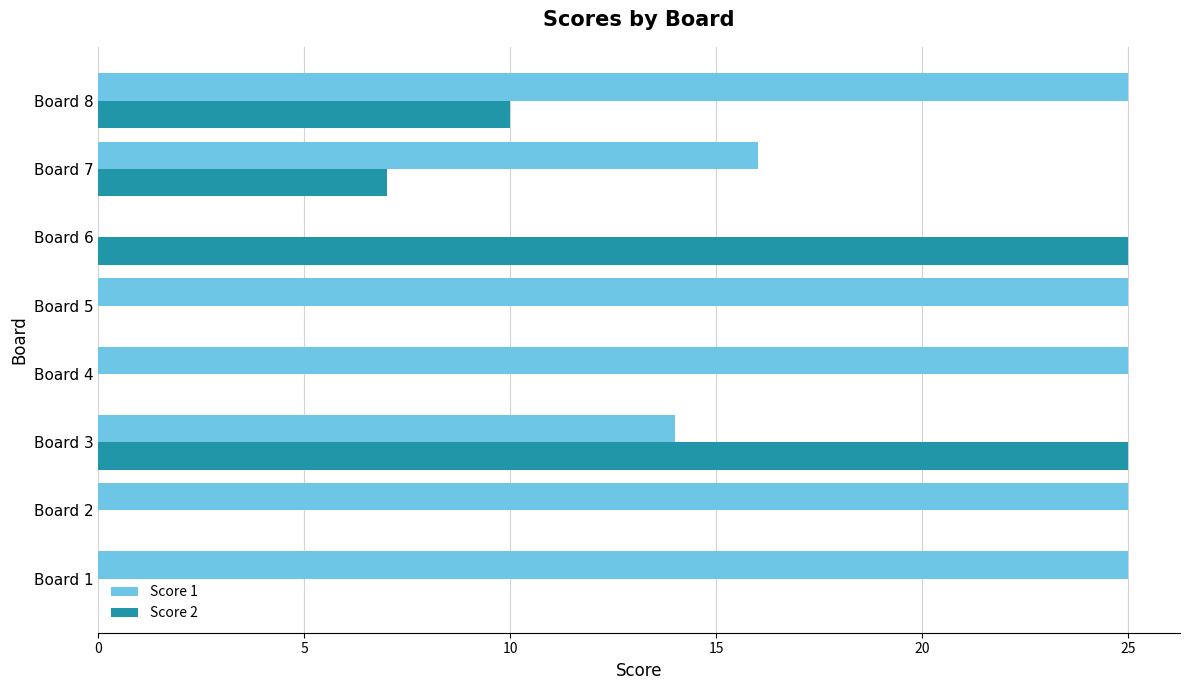

The value of Score 1 at Board 5 is 25. True or false?

True